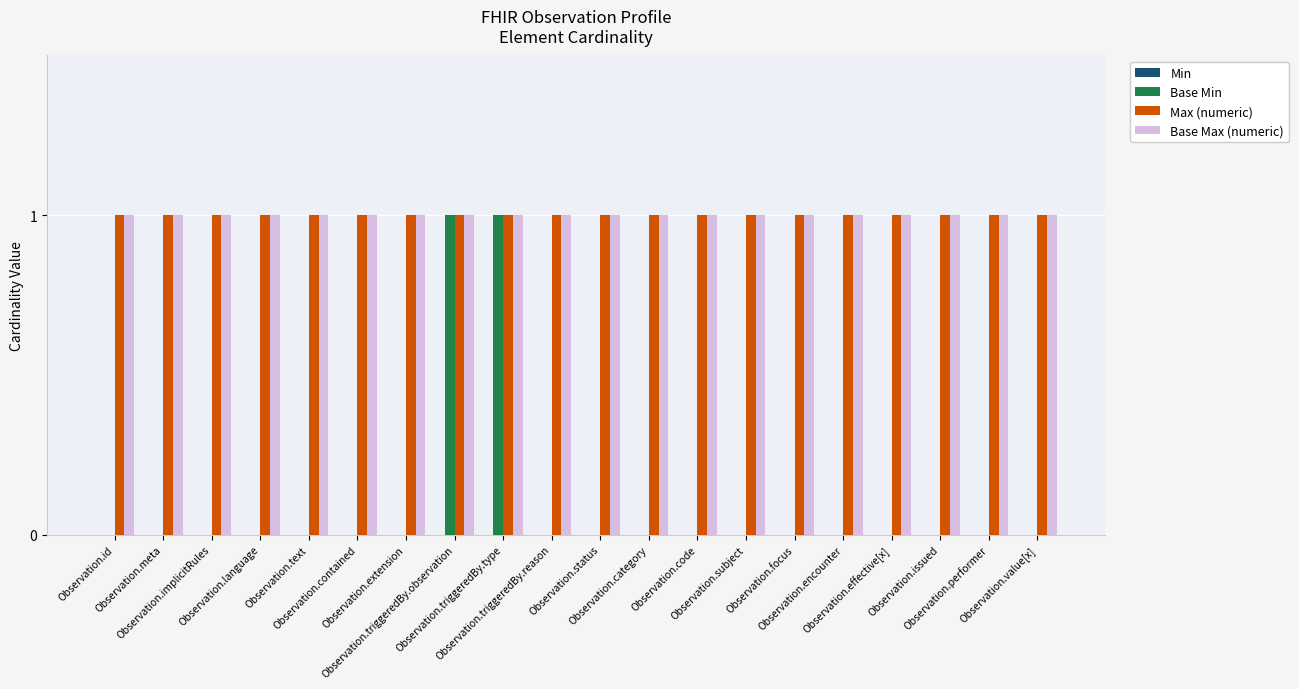

What is the sum of all Base Max (numeric) values?

20